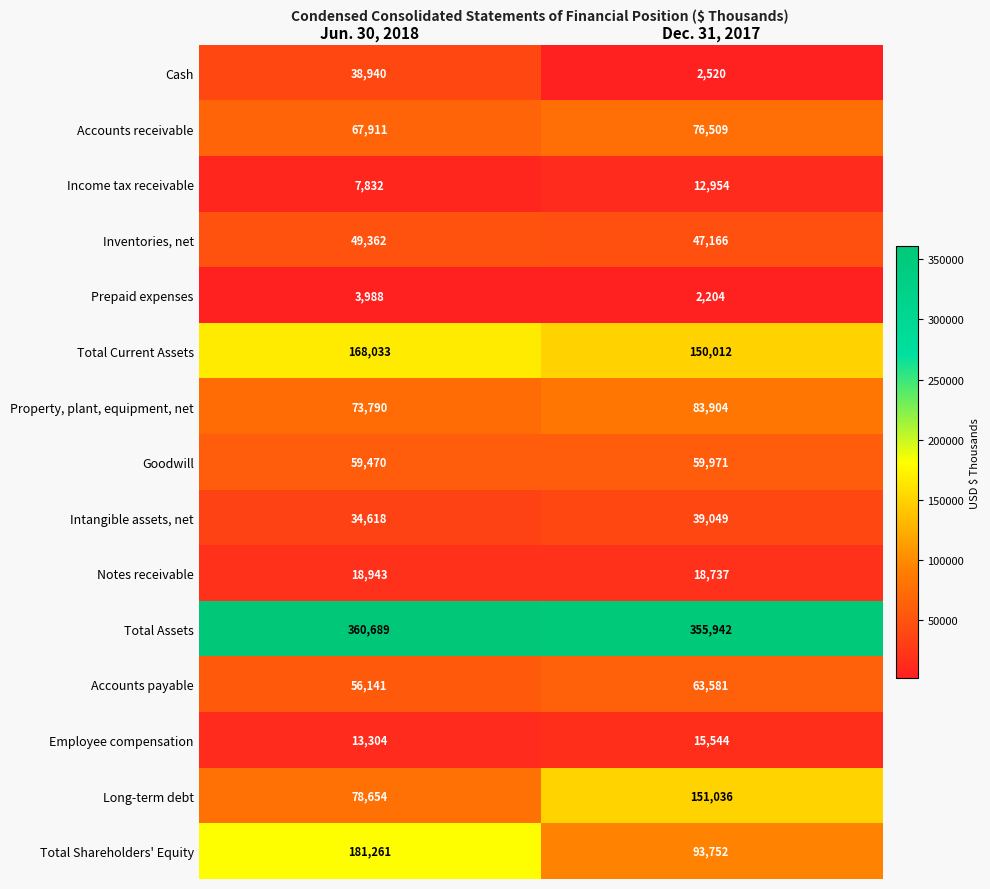

List the series in order of their peak value, highest first.

Total Assets, Total Shareholders' Equity, Total Current Assets, Long-term debt, Property, plant, equipment, net, Accounts receivable, Accounts payable, Goodwill, Inventories, net, Intangible assets, net, Cash, Notes receivable, Employee compensation, Income tax receivable, Prepaid expenses